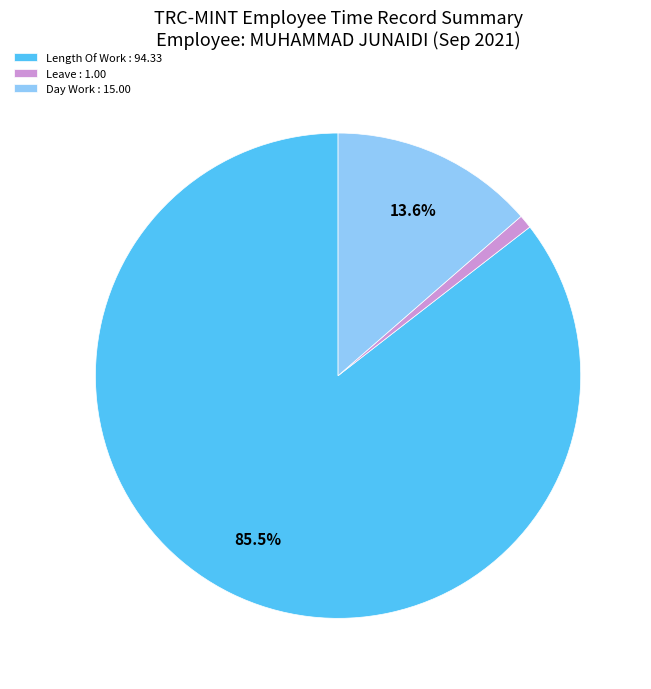

Which category has the biggest portion of the pie?

Length Of Work : 94.33